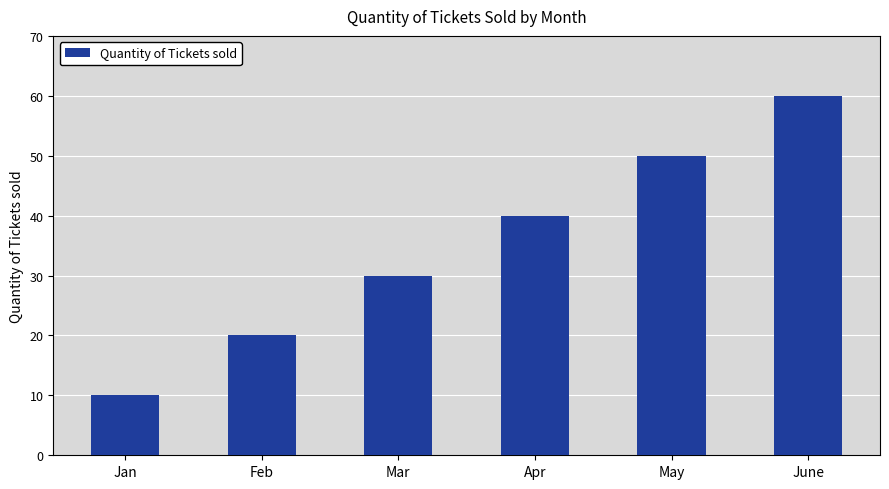

What is the value of the 4th bar from the left?

40